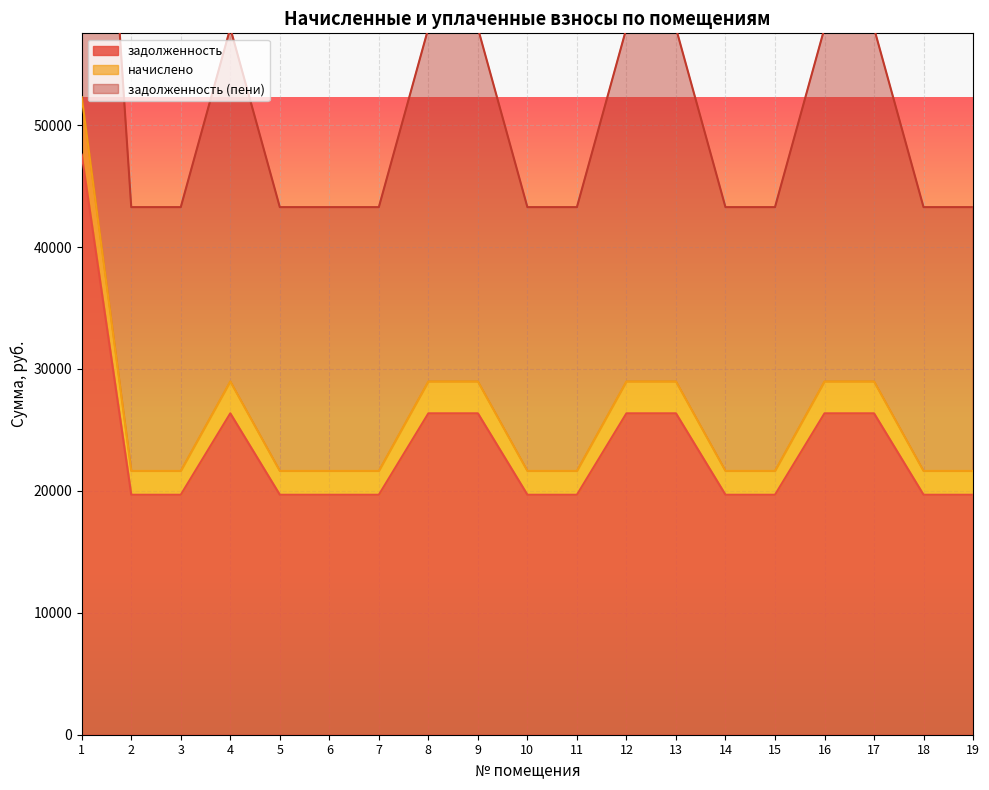

Reading right to left, what are all the values shown in this chart?

задолженность: 19=19683.4	18=19683.4	17=26362.3	16=26362.3	15=19683.4	14=19683.4	13=26362.3	12=26362.3	11=19683.4	10=19683.4	9=26362.3	8=26362.3	7=19683.4	6=19683.4	5=19683.4	4=26362.3	3=19683.4	2=19683.4	1=47577.8
начислено: 19=21637.3	18=21637.3	17=28979.2	16=28979.2	15=21637.3	14=21637.3	13=28979.2	12=28979.2	11=21637.3	10=21637.3	9=28979.2	8=28979.2	7=21637.3	6=21637.3	5=21637.3	4=28979.2	3=21637.3	2=21637.3	1=52300.7
задолженность (пени): 19=43274.5	18=43274.5	17=57958.4	16=57958.4	15=43274.5	14=43274.5	13=57958.4	12=57958.4	11=43274.5	10=43274.5	9=57958.4	8=57958.4	7=43274.5	6=43274.5	5=43274.5	4=57958.4	3=43274.5	2=43274.5	1=104601.5